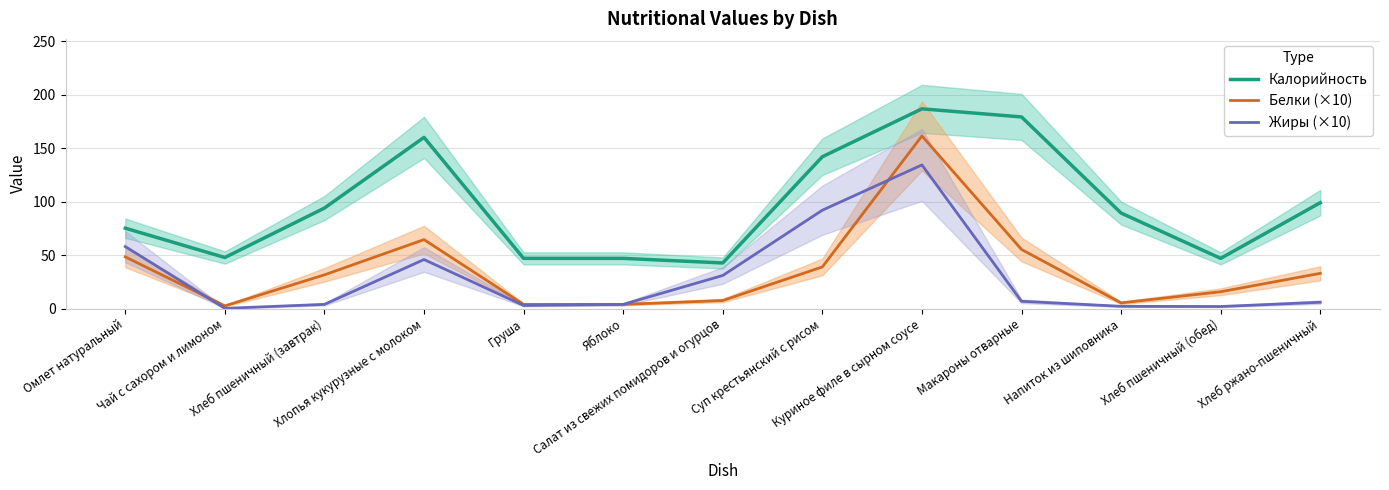

What is the label of the 11th point from the left?

Напиток из шиповника